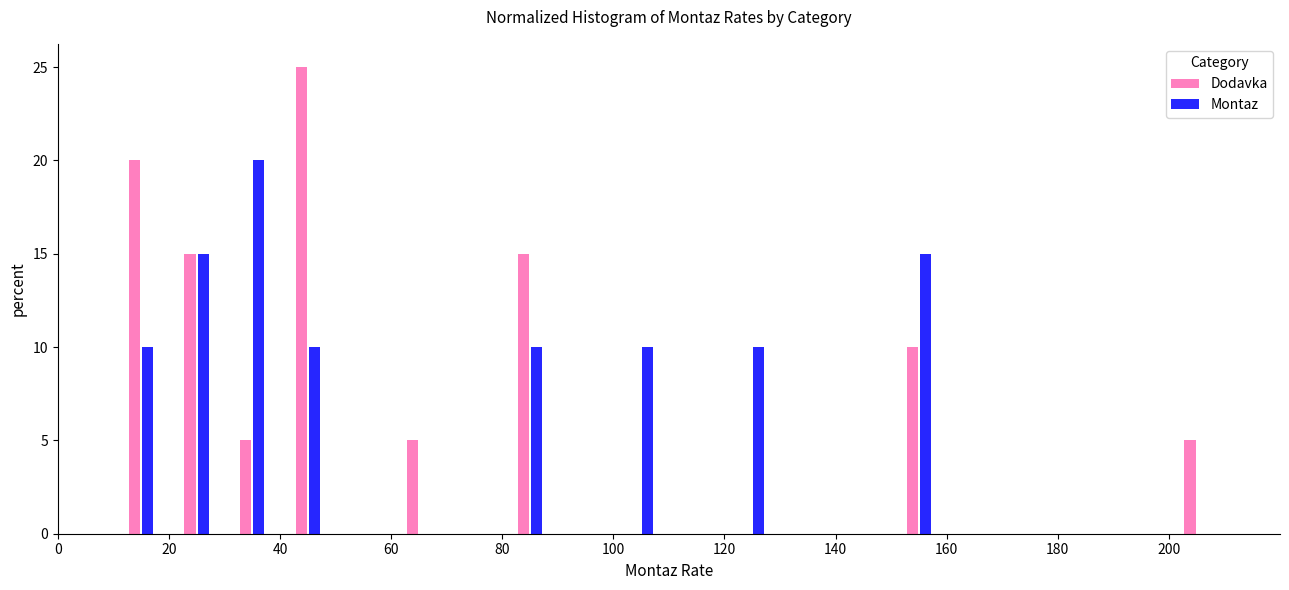

What is the height of the Montaz bar covering 120 to 130 on the x-axis? The values are not printed on the chart, so give them approximately, as read against the axis.

10